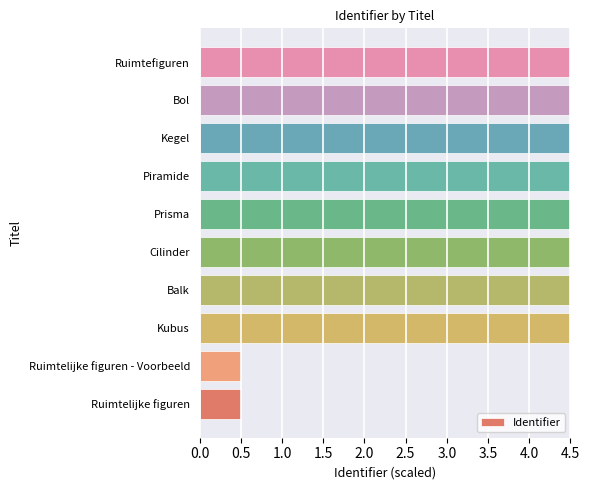

What value does the data have at Kubus?

4.5